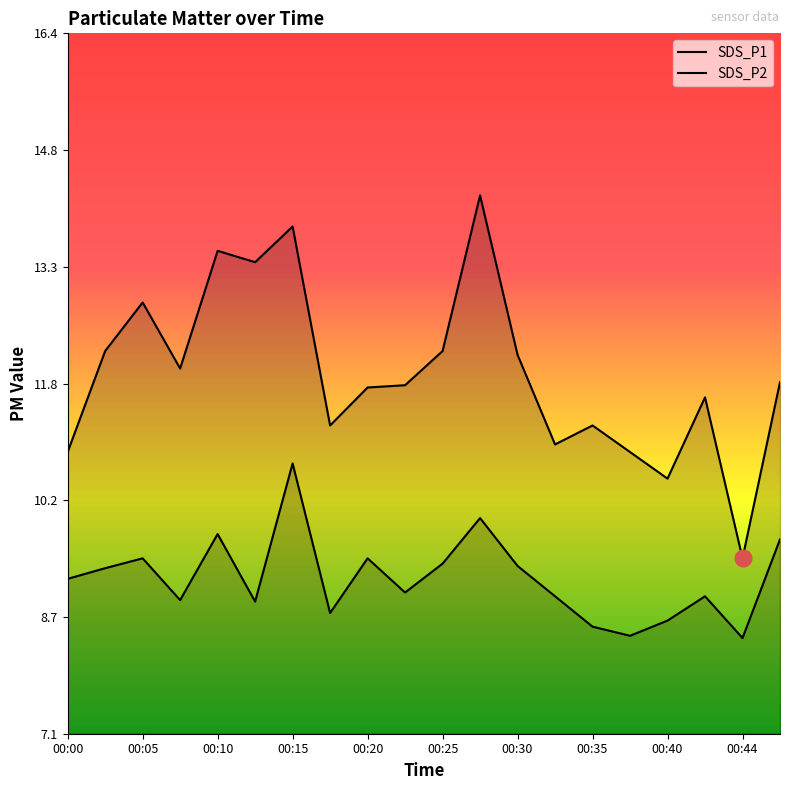

Reading left to right, extract all data points from this chart.

SDS_P1: 00:00=10.8	00:03=12.2	00:05=12.8	00:08=11.9	00:10=13.5	00:13=13.3	00:15=13.8	00:17=11.2	00:20=11.7	00:22=11.7	00:25=12.2	00:27=14.2	00:30=12.1	00:32=10.9	00:35=11.2	00:37=10.8	00:40=10.5	00:42=11.6	00:44=9.4	00:47=11.8
SDS_P2: 00:00=9.2	00:03=9.3	00:05=9.4	00:08=8.9	00:10=9.8	00:13=8.9	00:15=10.7	00:17=8.7	00:20=9.4	00:22=9.0	00:25=9.4	00:27=10.0	00:30=9.3	00:32=8.9	00:35=8.6	00:37=8.4	00:40=8.6	00:42=8.9	00:44=8.4	00:47=9.7